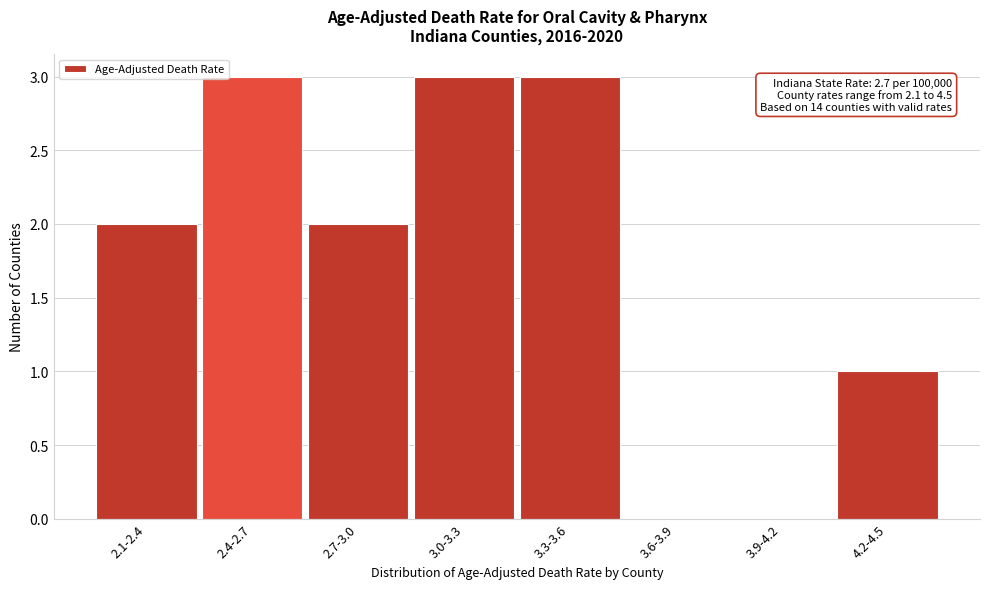

Reading right to left, what are all the values shown in this chart?

4.2-4.5=1	3.9-4.2=0	3.6-3.9=0	3.3-3.6=3	3.0-3.3=3	2.7-3.0=2	2.4-2.7=3	2.1-2.4=2